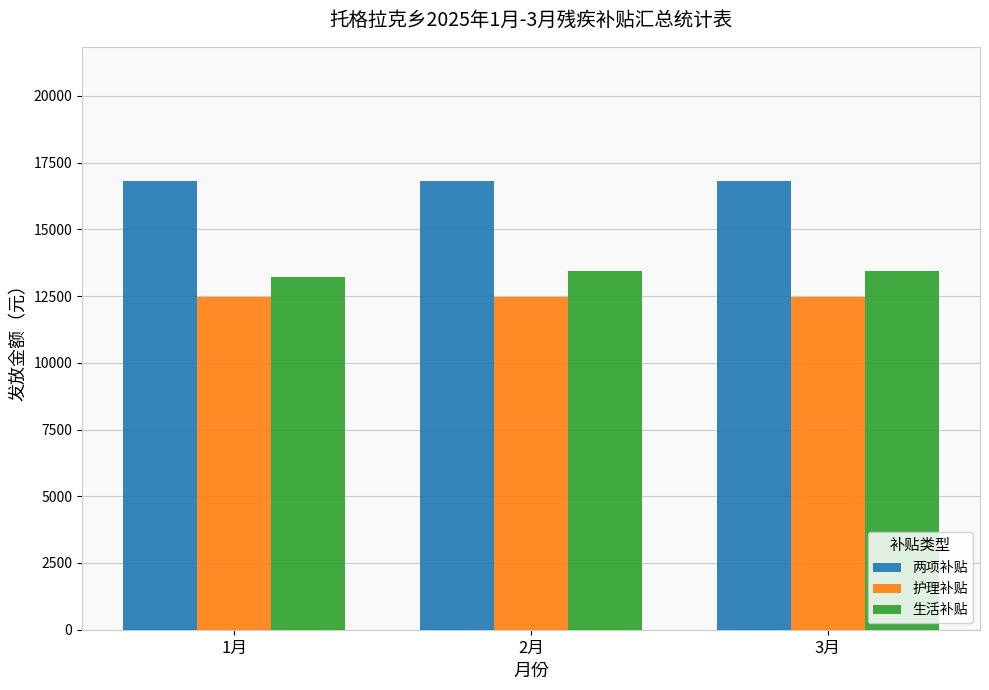

What is the difference between the highest and lowest values at 3月?

4320